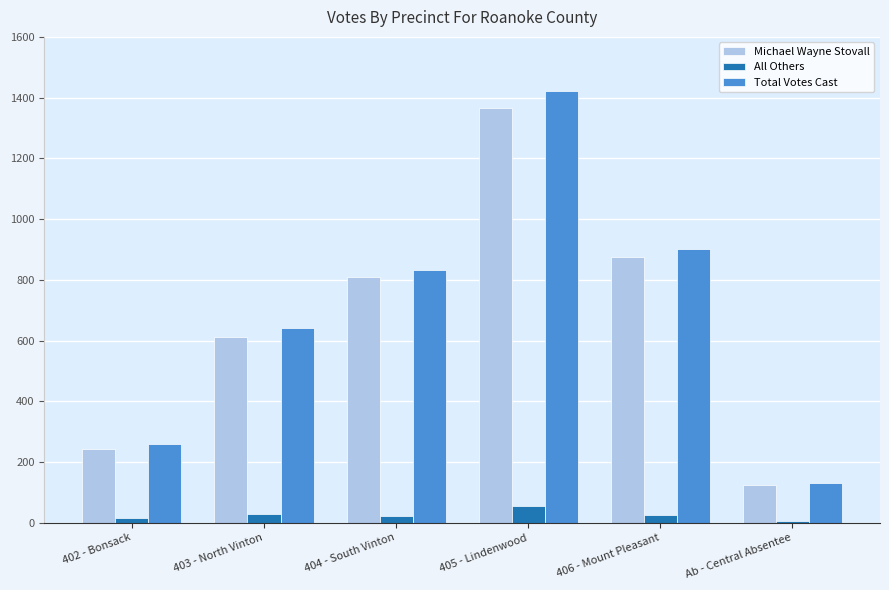

Is it true that Total Votes Cast equals 292 at 403 - North Vinton?

False